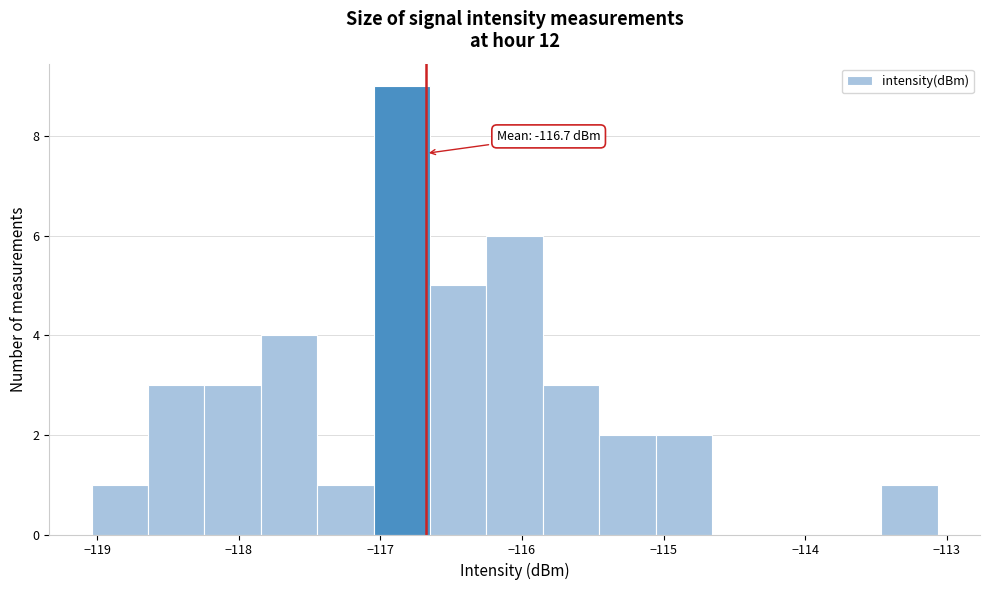

Read against the x-axis, roughly where is the centre of the tallest bar?

-116.8